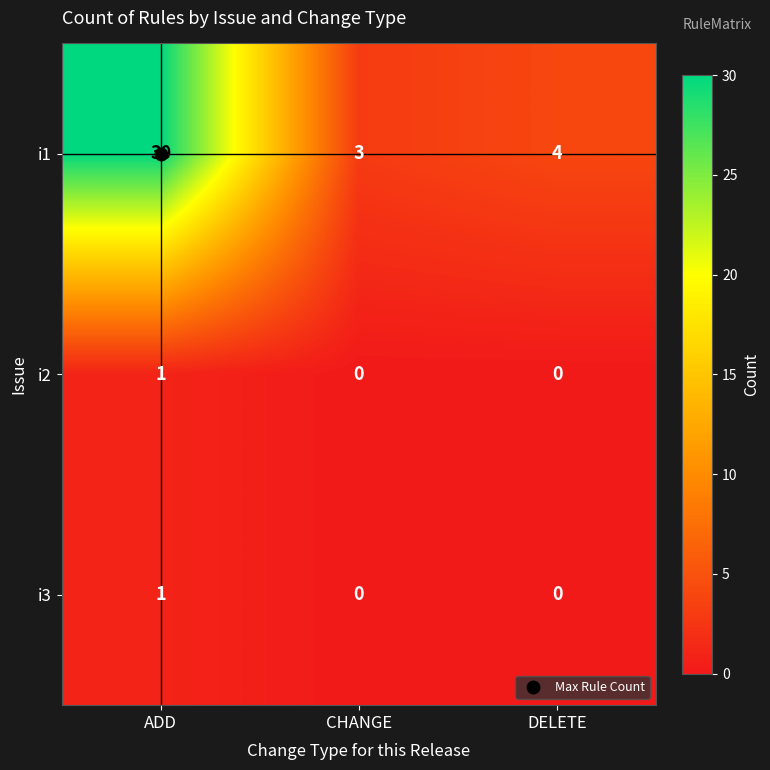

What is the spread (max minus min) of values at CHANGE?

3